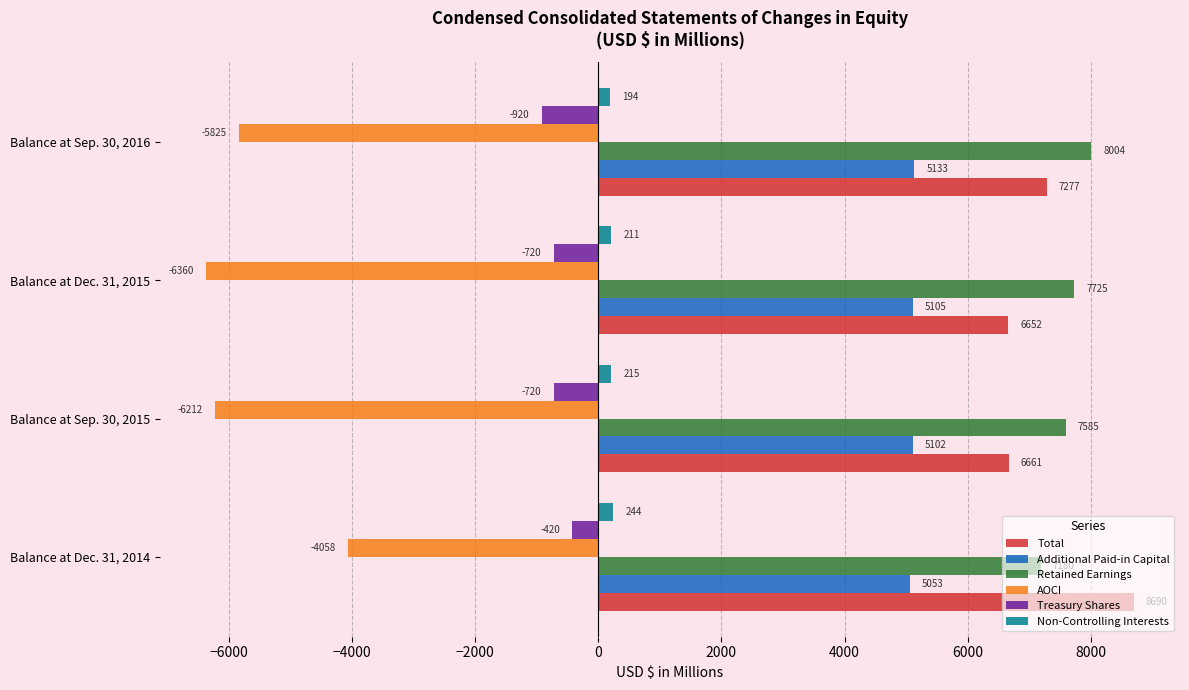

What is the sum of all Non-Controlling Interests values?

864